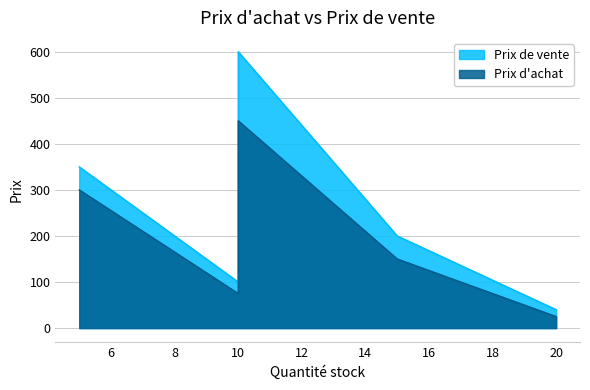

List the series in order of their overall mean, highest first.

Prix de vente, Prix d'achat